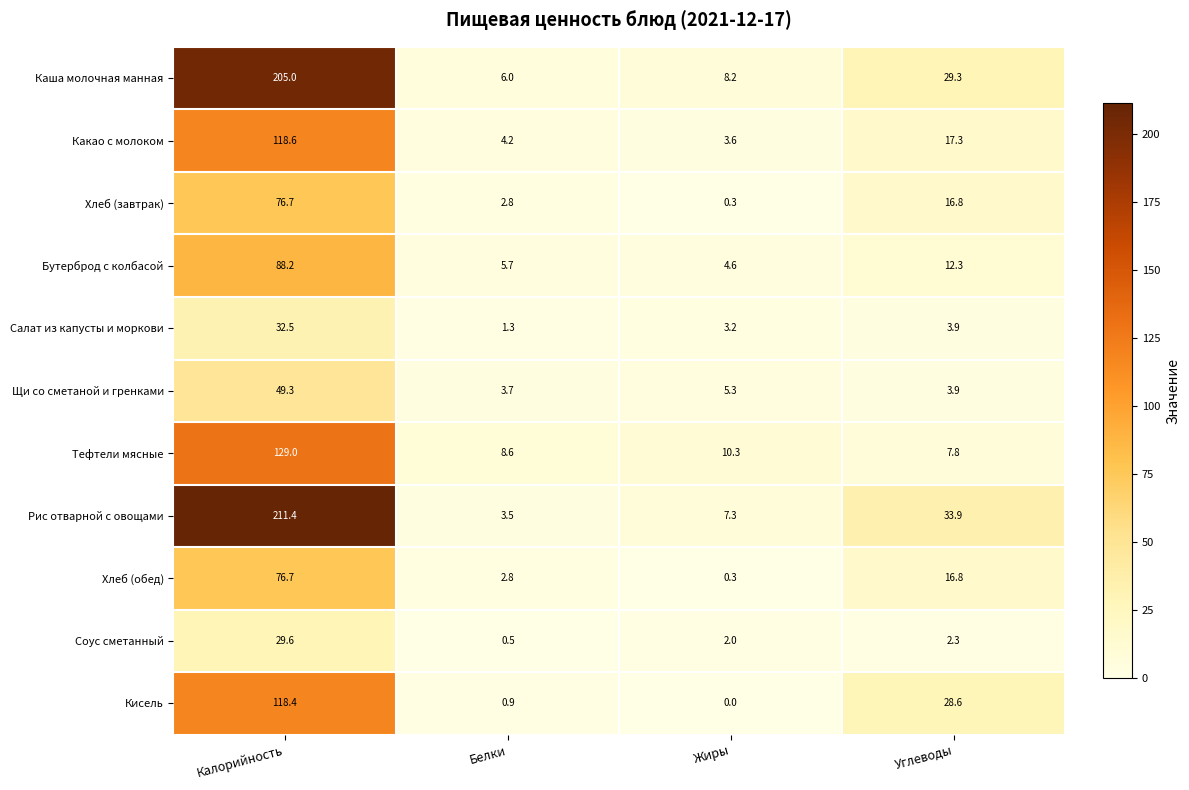

What is the approximate value of Каша молочная манная at Калорийность?

205.0